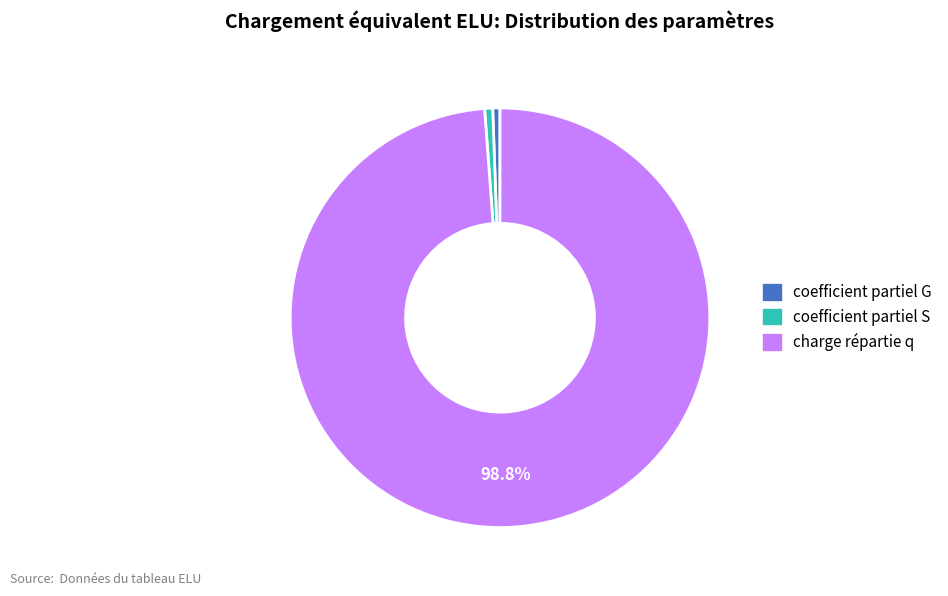

Approximately how many times larger is the value at charge répartie q compared to coefficient partiel S?

159.8